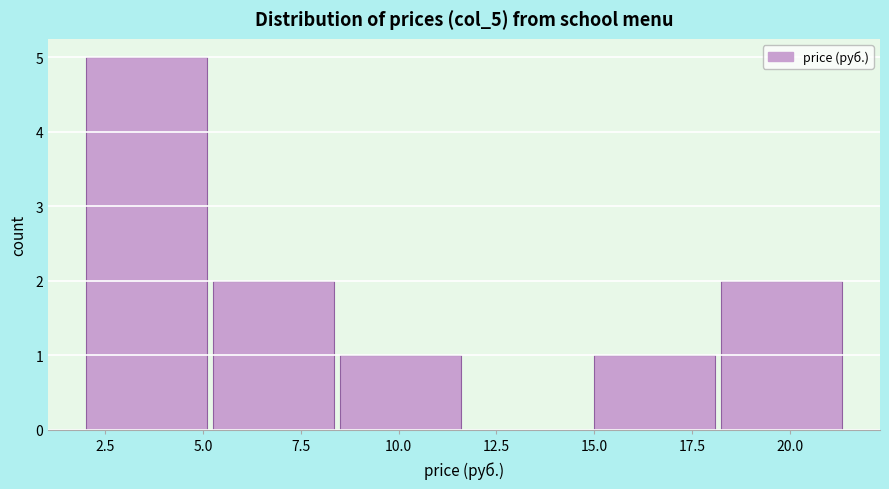

Over which range of the x-axis is the bar tallest?

2.00 to 5.25